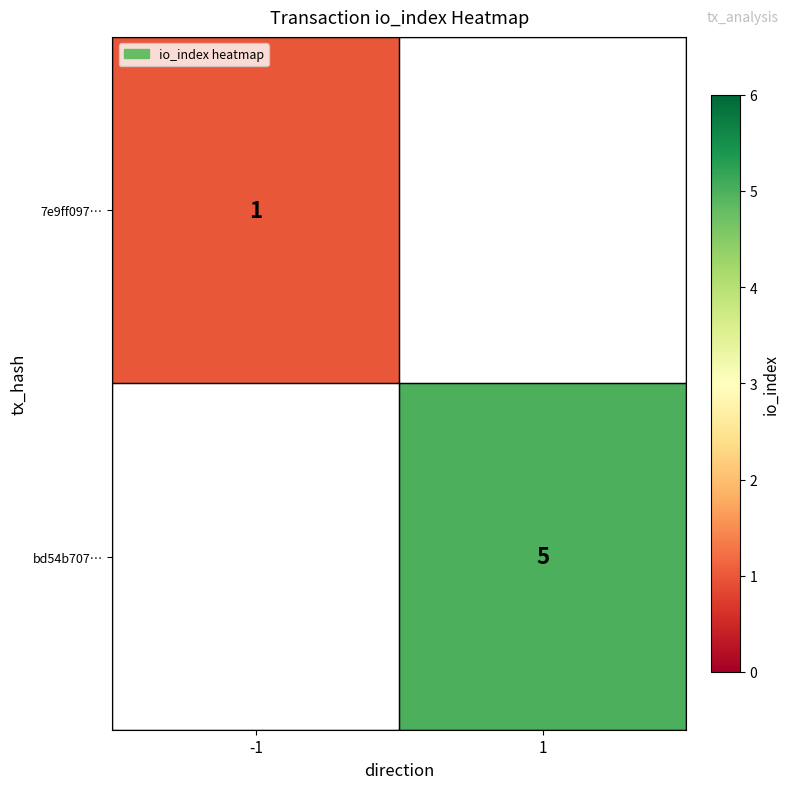

The bd54b707… series shows 1 at 1. True or false?

False